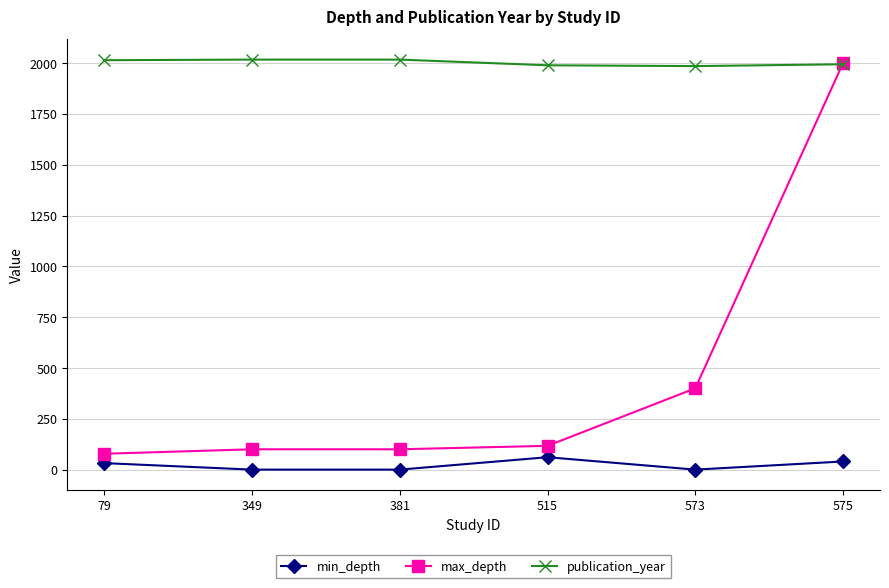

What is the highest value of the max_depth series?

2000